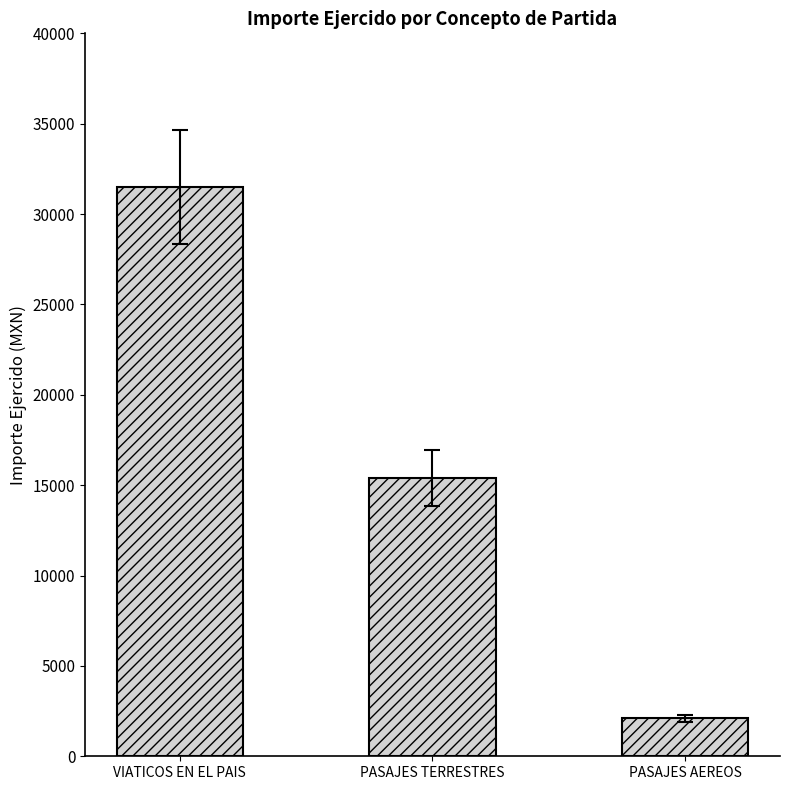

Rank the categories by value from lowest to highest.

PASAJES AEREOS, PASAJES TERRESTRES, VIATICOS EN EL PAIS